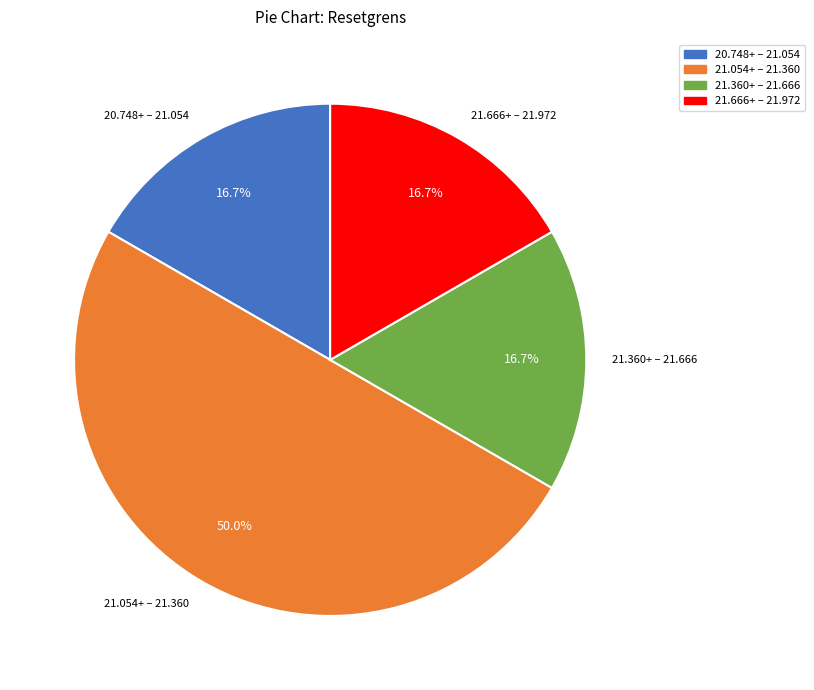

What is the ratio of the value at 21.666+ – 21.972 to the value at 20.748+ – 21.054?

1.0